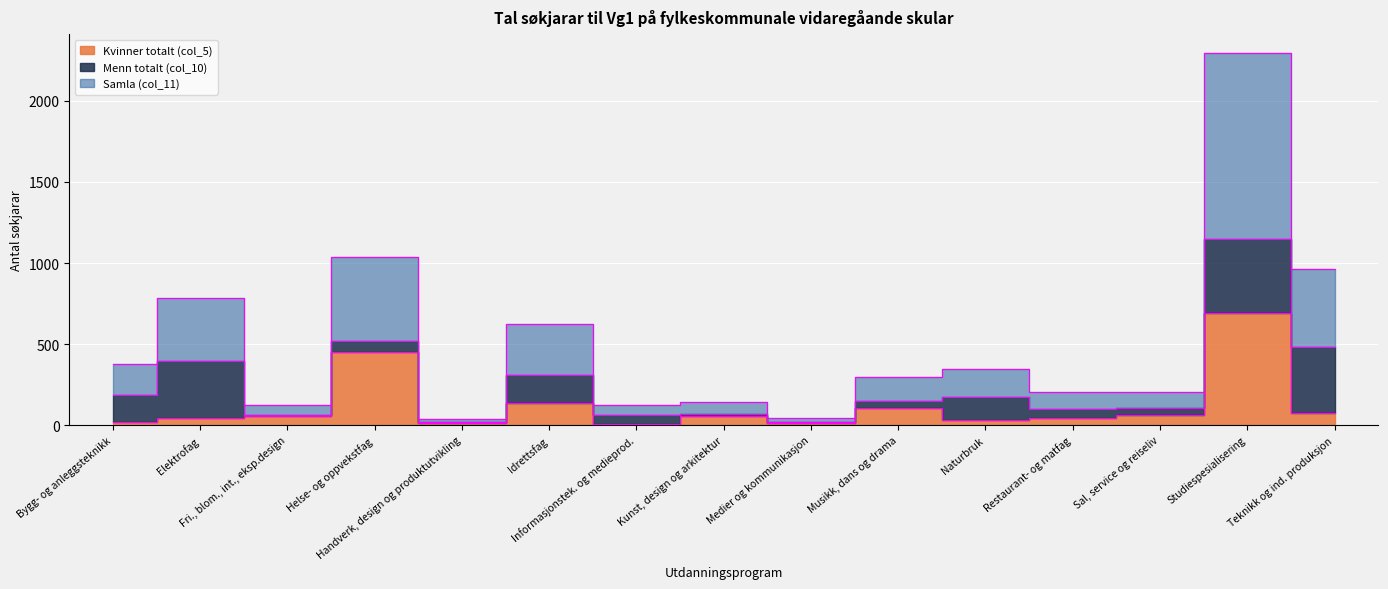

How many interior local peaks does the Kvinner totalt (col_5) series have?

5